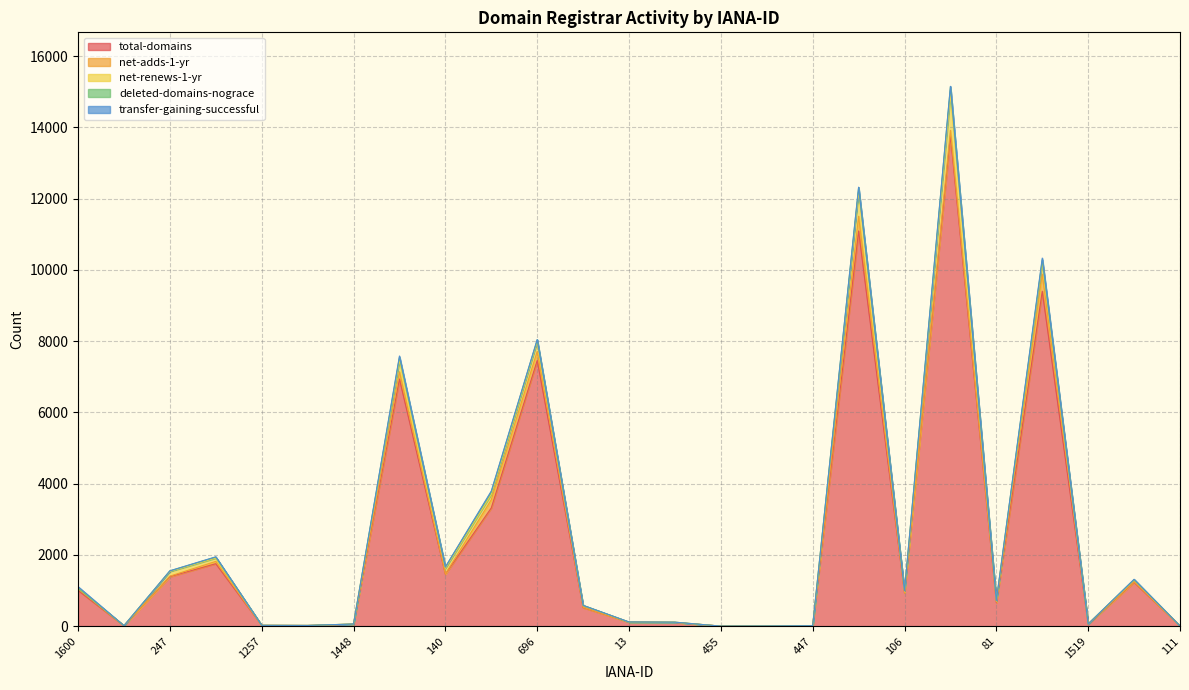

Where do transfer-gaining-successful and deleted-domains-nograce first cross each other?

151 and 13